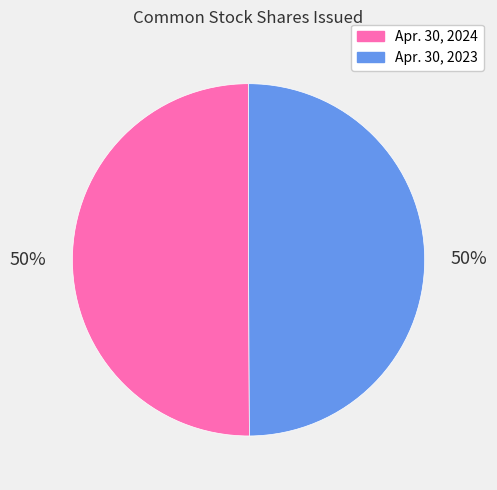

Approximately how many times larger is the value at Apr. 30, 2023 compared to Apr. 30, 2024?

1.0